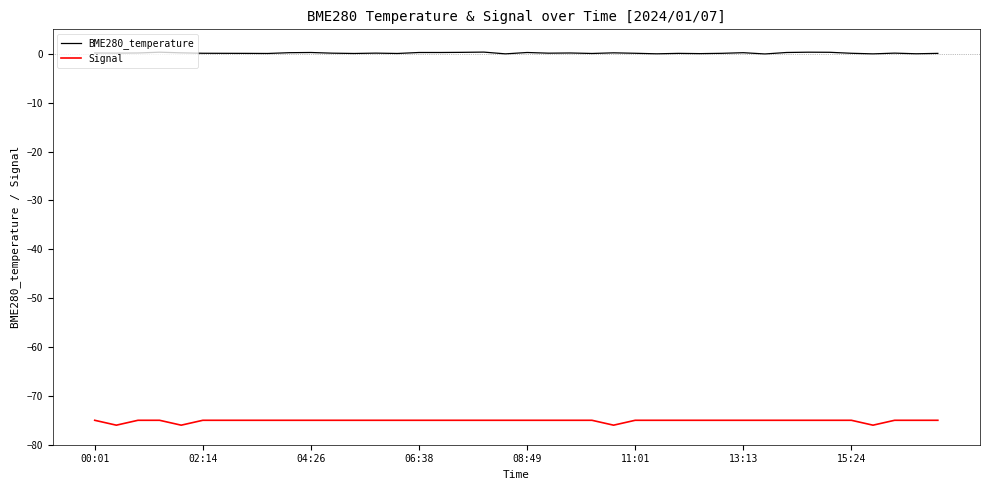

Which series has the largest total across all categories?

BME280_temperature